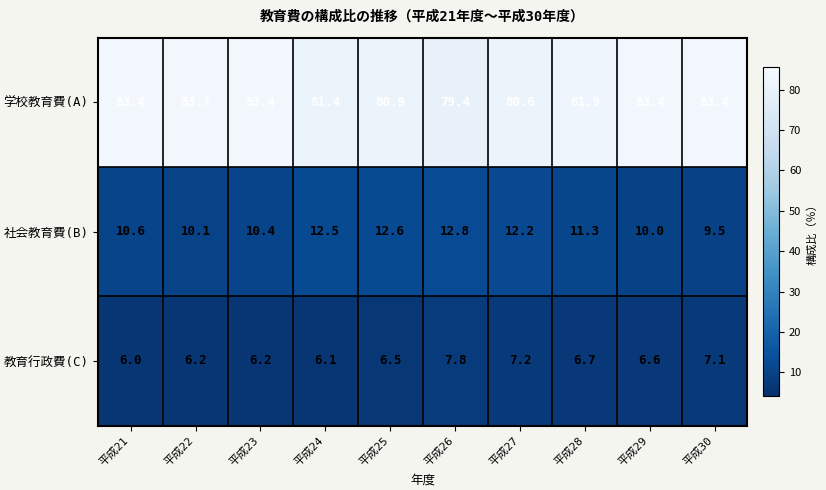

What is the greatest value displayed?

83.7